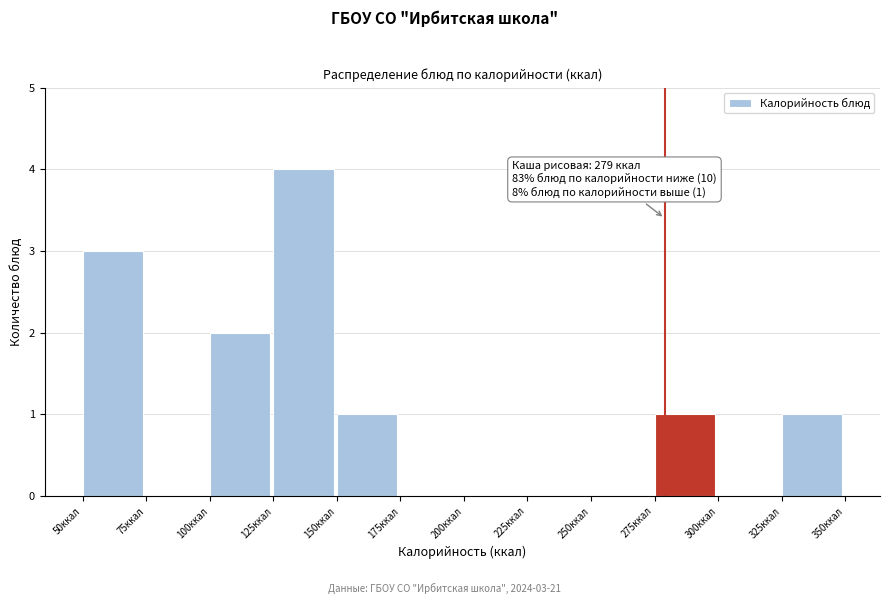

Over which range of the x-axis is the bar tallest?

125 to 150